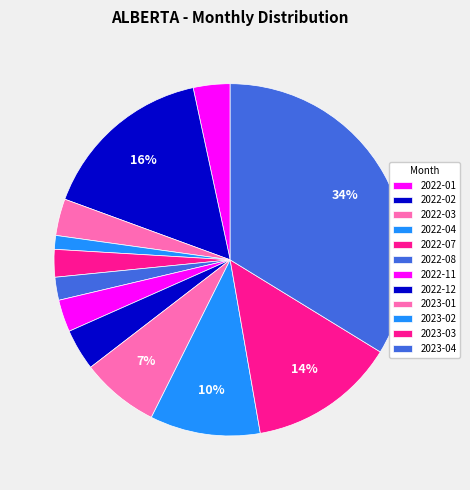

What is the smallest slice in the pie chart?

2022-04